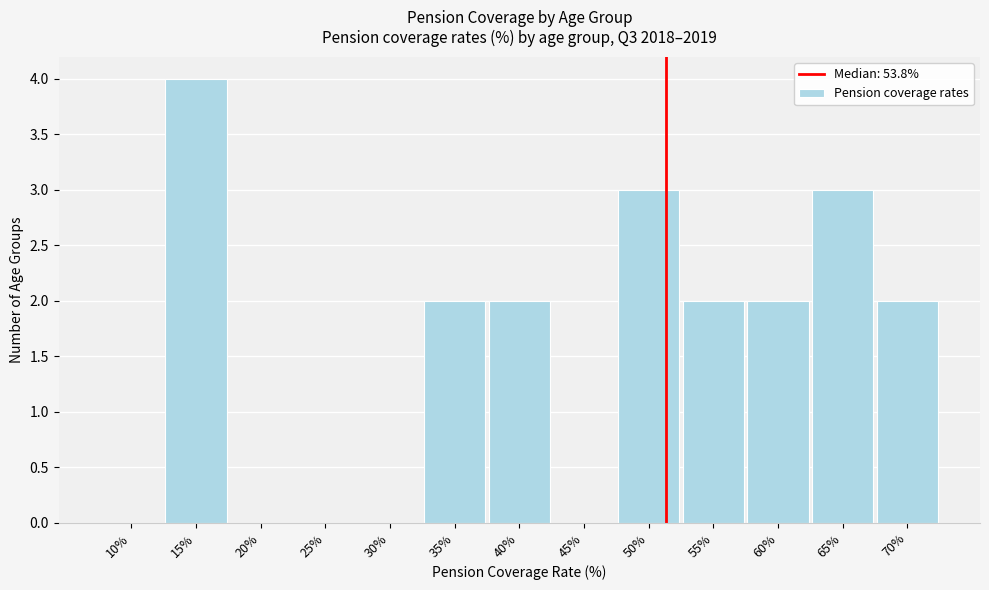

Reading left to right, transcribe all the data shown in this chart.

10%=0	15%=4	20%=0	25%=0	30%=0	35%=2	40%=2	45%=0	50%=3	55%=2	60%=2	65%=3	70%=2